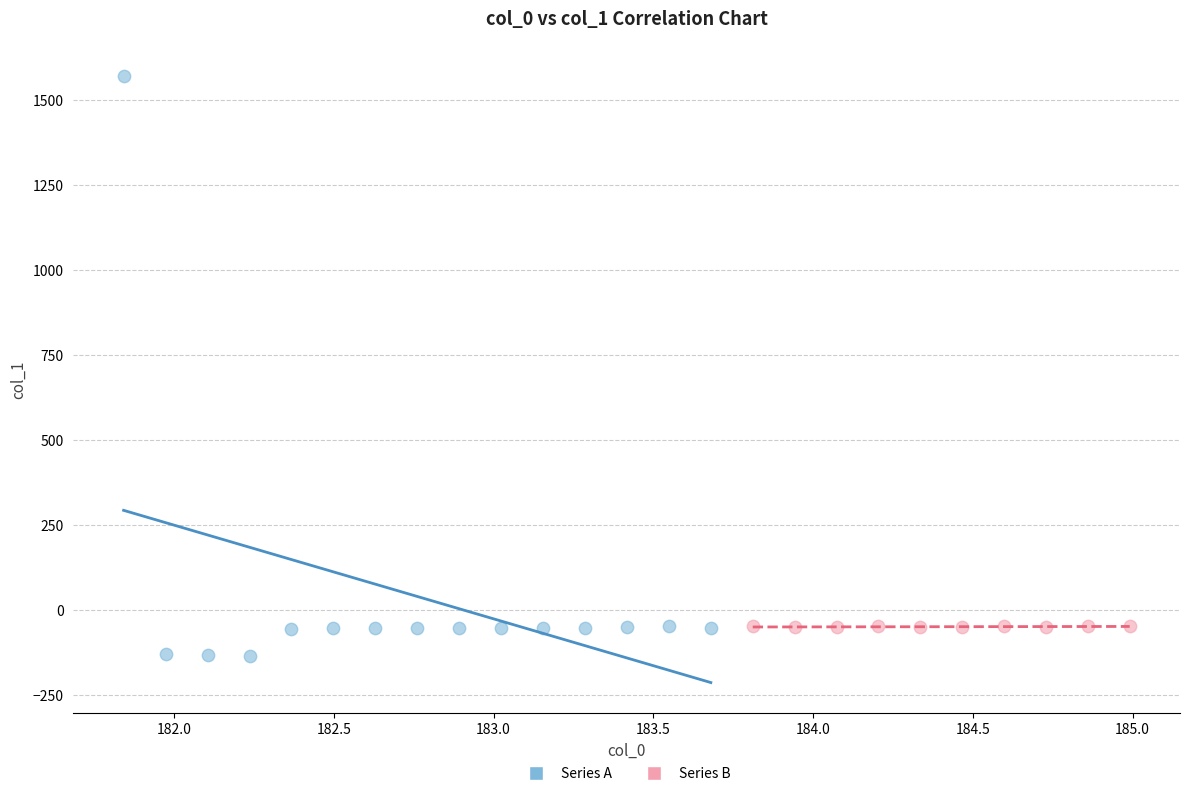

Which series contains the highest Y value?

Series A